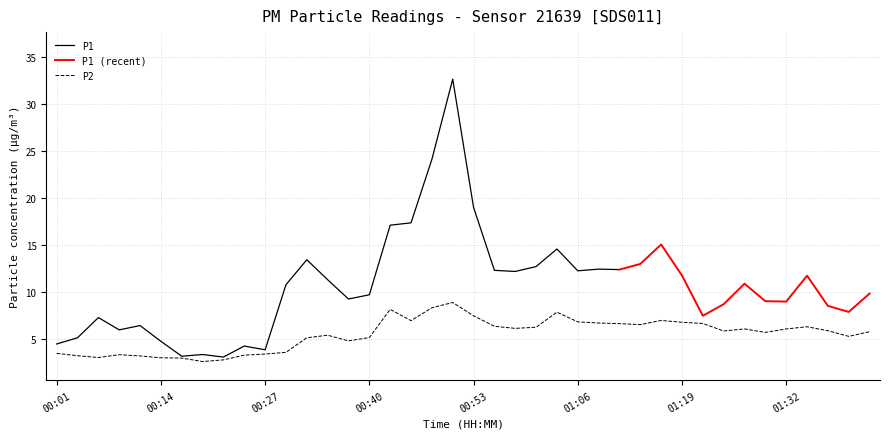

The chart shows a value of 5.3 at 00:27. True or false?

False